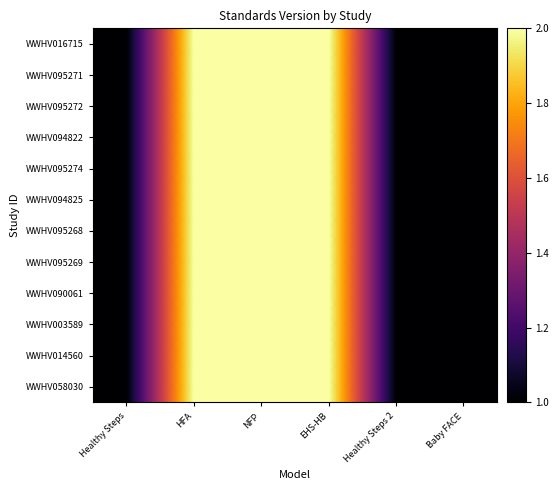

At how many categories does at least one series exceed 1?

3